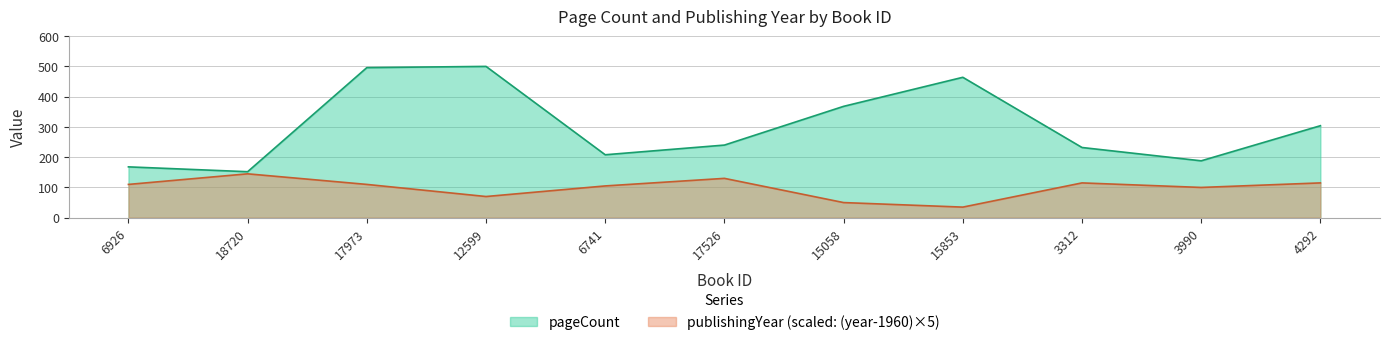

What is the spread (max minus min) of values at 15853?

429